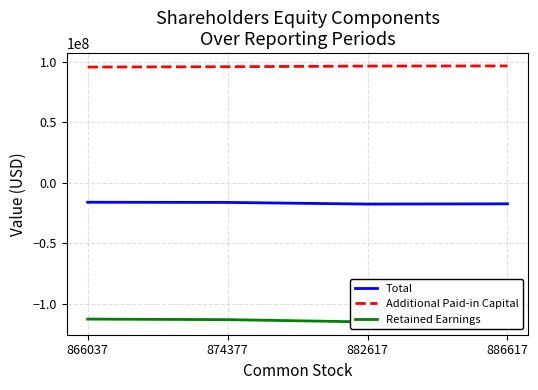

Count the Additional Paid-in Capital values in the range 96049857 to 96692220.

3